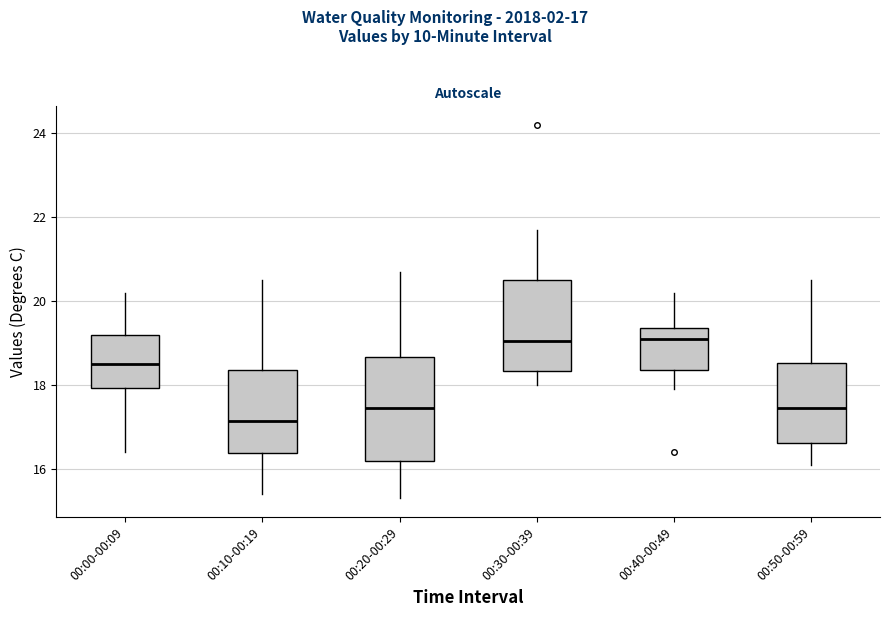

Reading left to right, read every box against the y-axis: the position of its median line, the range the box covers, and the ends of its whiskers. The values are not printed on the chart, so give them approximately, as read against the axis.

00:00-00:09: median 18.6, box 18.0 to 19.2, whiskers 16.4 to 20.2
00:10-00:19: median 17.2, box 16.4 to 18.4, whiskers 15.4 to 20.6
00:20-00:29: median 17.4, box 16.2 to 18.6, whiskers 15.4 to 20.8
00:30-00:39: median 19.0, box 18.4 to 20.6, whiskers 18.0 to 21.8
00:40-00:49: median 19.2, box 18.4 to 19.4, whiskers 18.0 to 20.2
00:50-00:59: median 17.4, box 16.6 to 18.6, whiskers 16.2 to 20.6